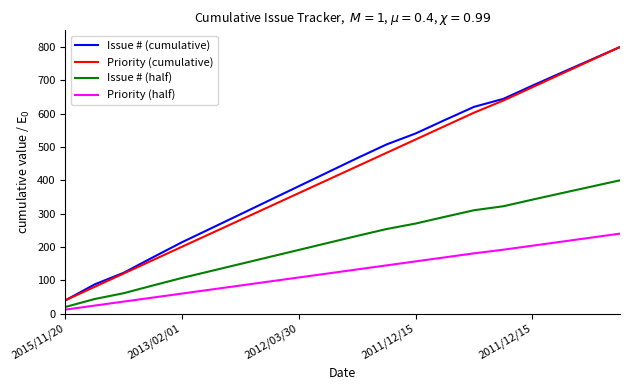

True or false: Issue # (half) and Issue # (cumulative) intersect in this chart.

False